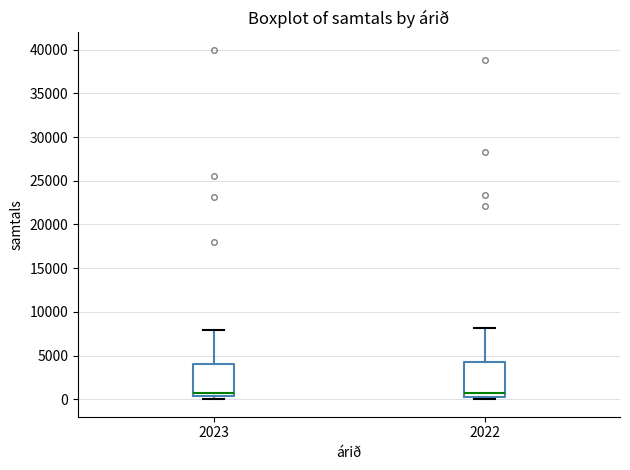

Where does the upper whisker of the box at x = 2023 end on the y-axis? The values are not printed on the chart, so give them approximately, as read against the axis.

8000